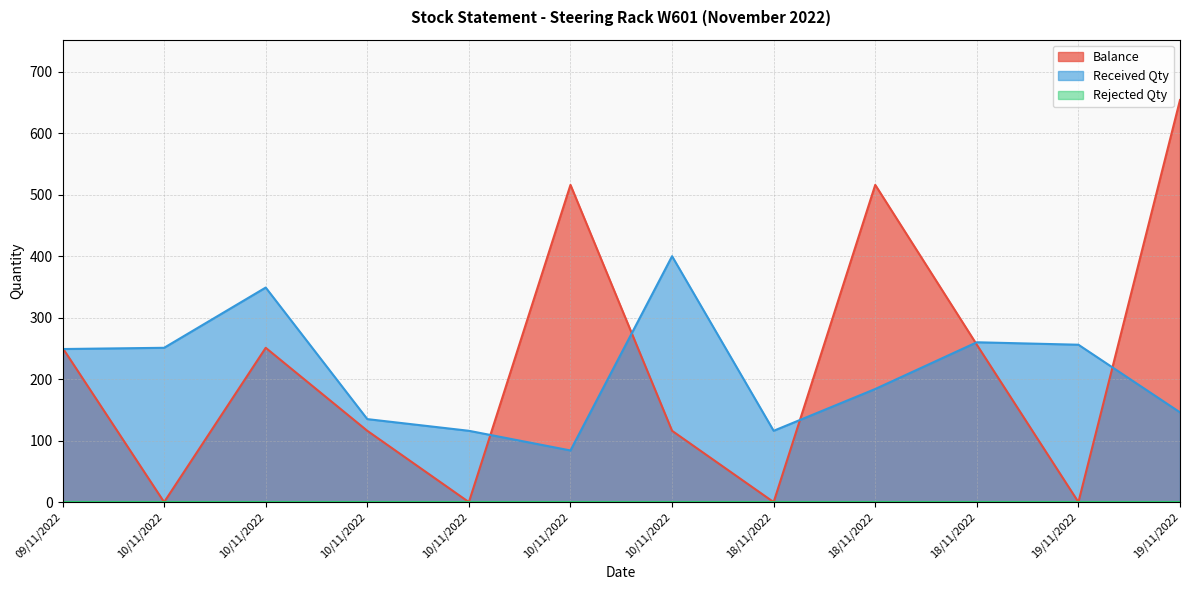

At which label does Received Qty reach its peak?

10/11/2022